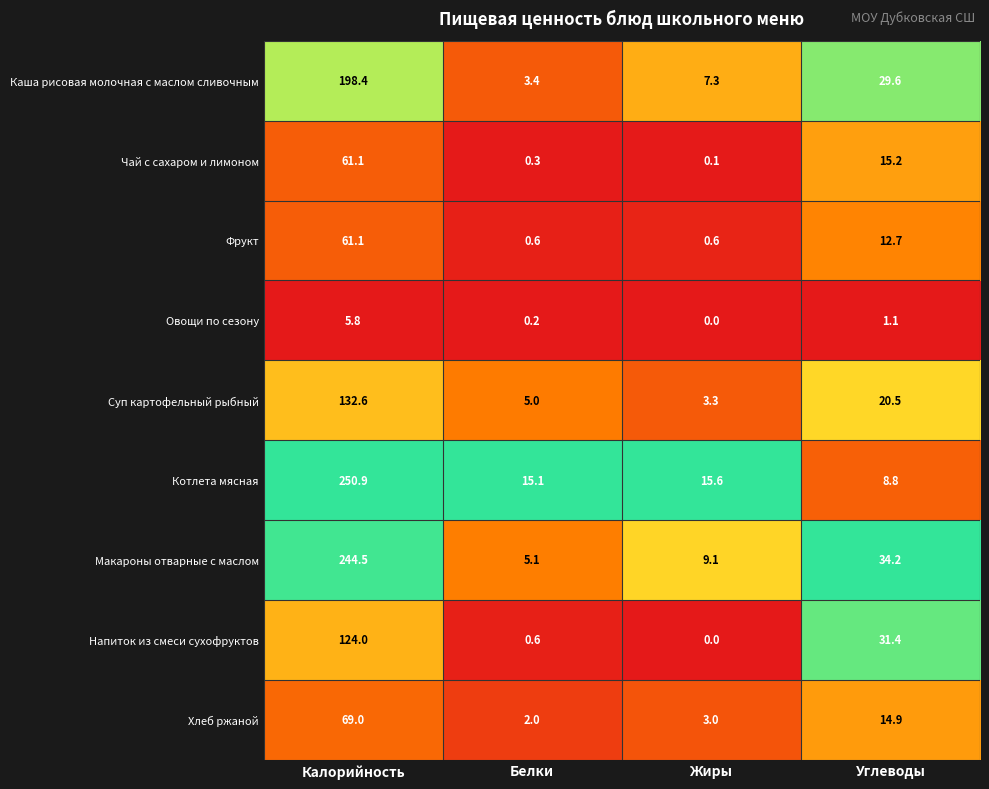

Read the Фрукт value at Жиры.

0.6